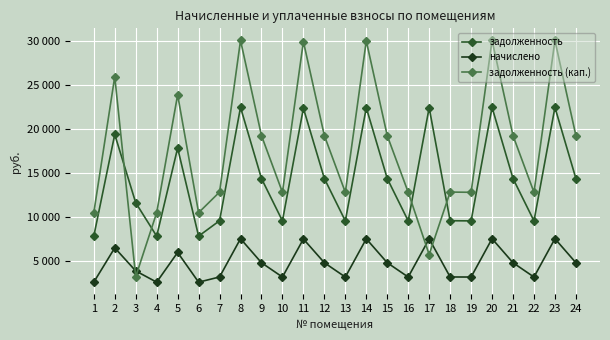

List the series in order of their overall mean, lowest first.

начислено, задолженность, задолженность (кап.)